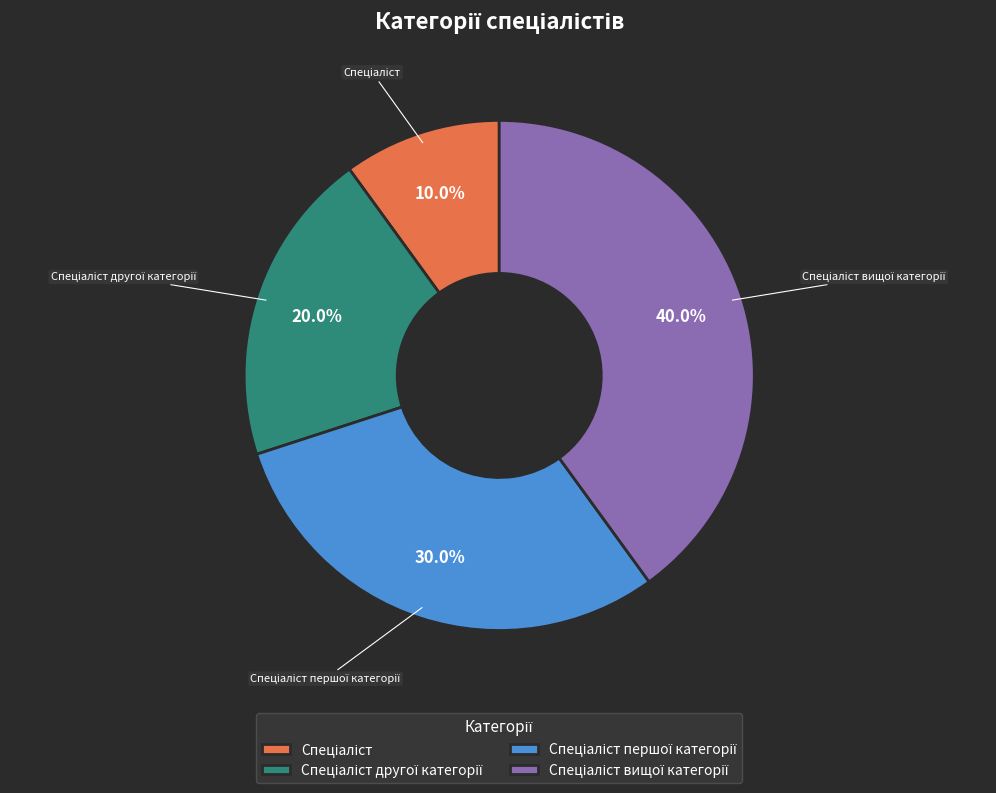

How many segments does this pie chart have?

4